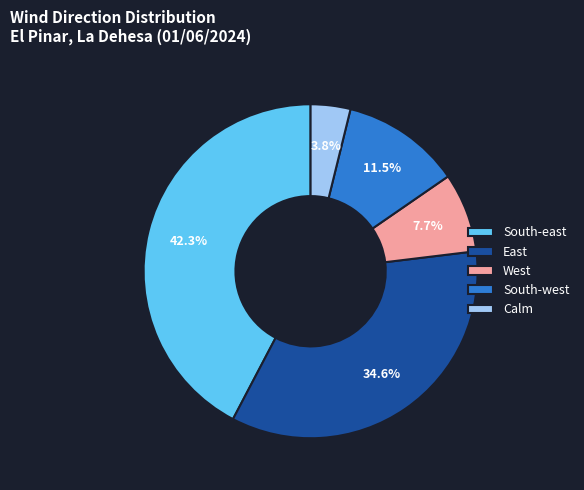

To the nearest percent, what is the difference between the South-west and West slice percentages?

4%